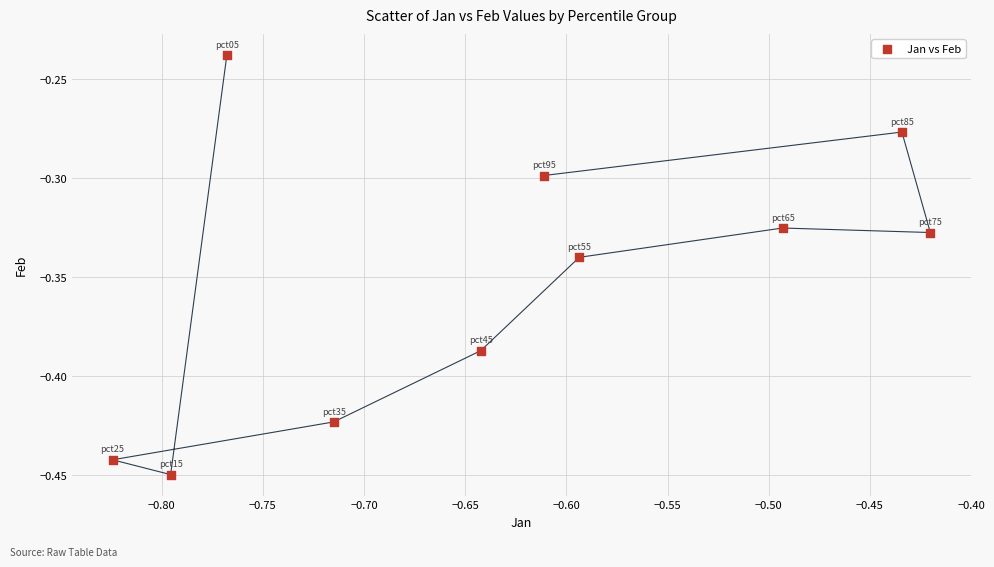

What is the average X value?

-0.6